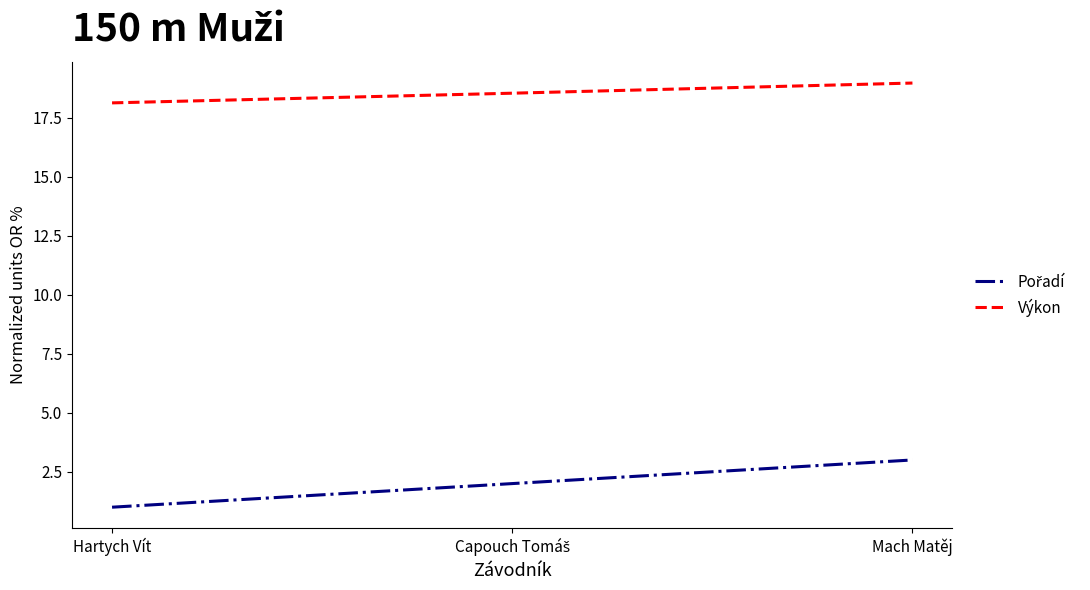

Which series has the largest total across all categories?

Výkon